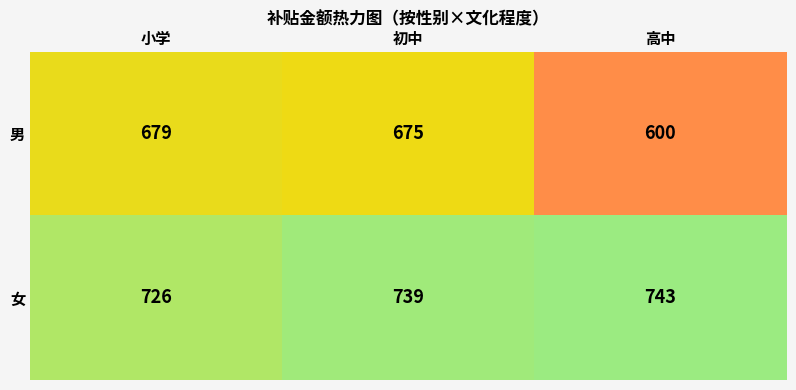

What is the difference between the highest and lowest values at 初中?

64